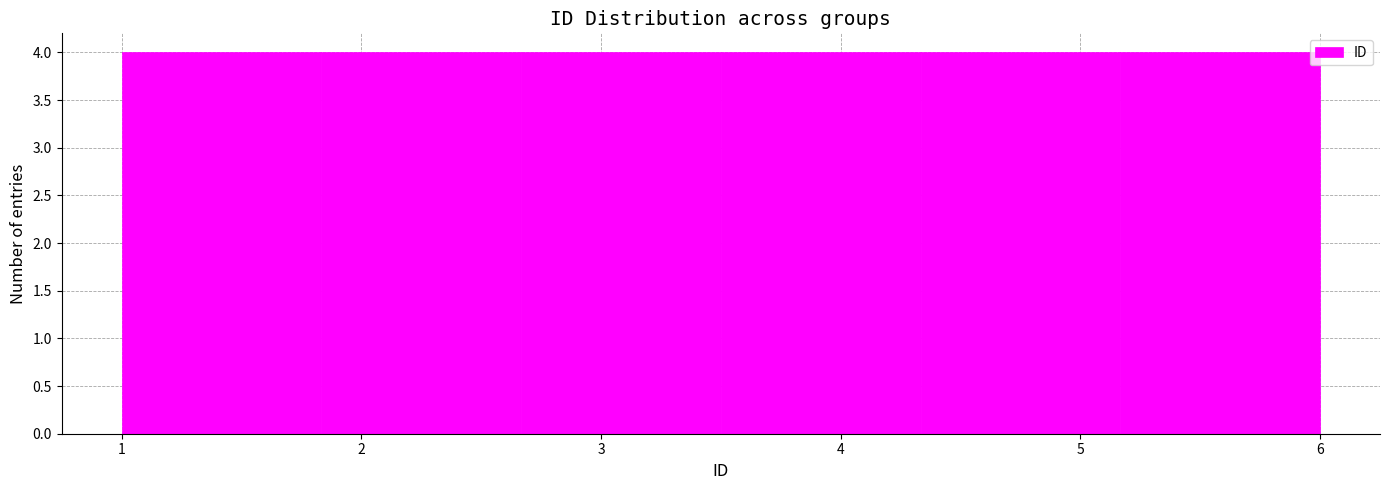

Reading left to right, transcribe this chart: for each bar, give the range it covers on the x-axis and its height. Neither the bar edges nor the heights are printed on the chart, so give them approximately, as read against the axes.

1.0 to 1.8: 4
1.8 to 2.7: 4
2.7 to 3.5: 4
3.5 to 4.3: 4
4.3 to 5.2: 4
5.2 to 6.0: 4